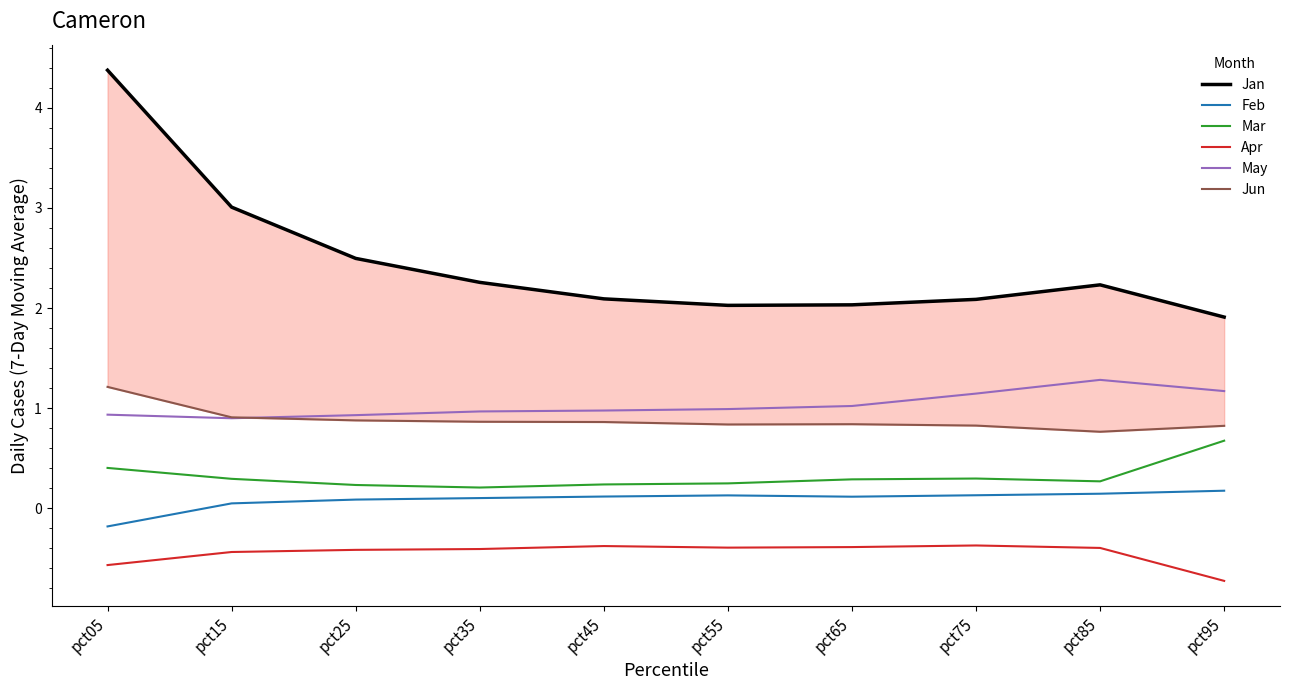

What is the sum of the Apr values at pct95 and pct35?

-1.1